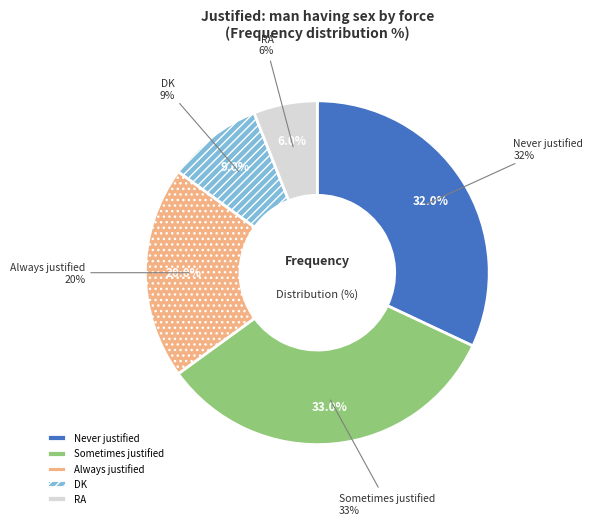

Which slice is the largest?

Sometimes justified